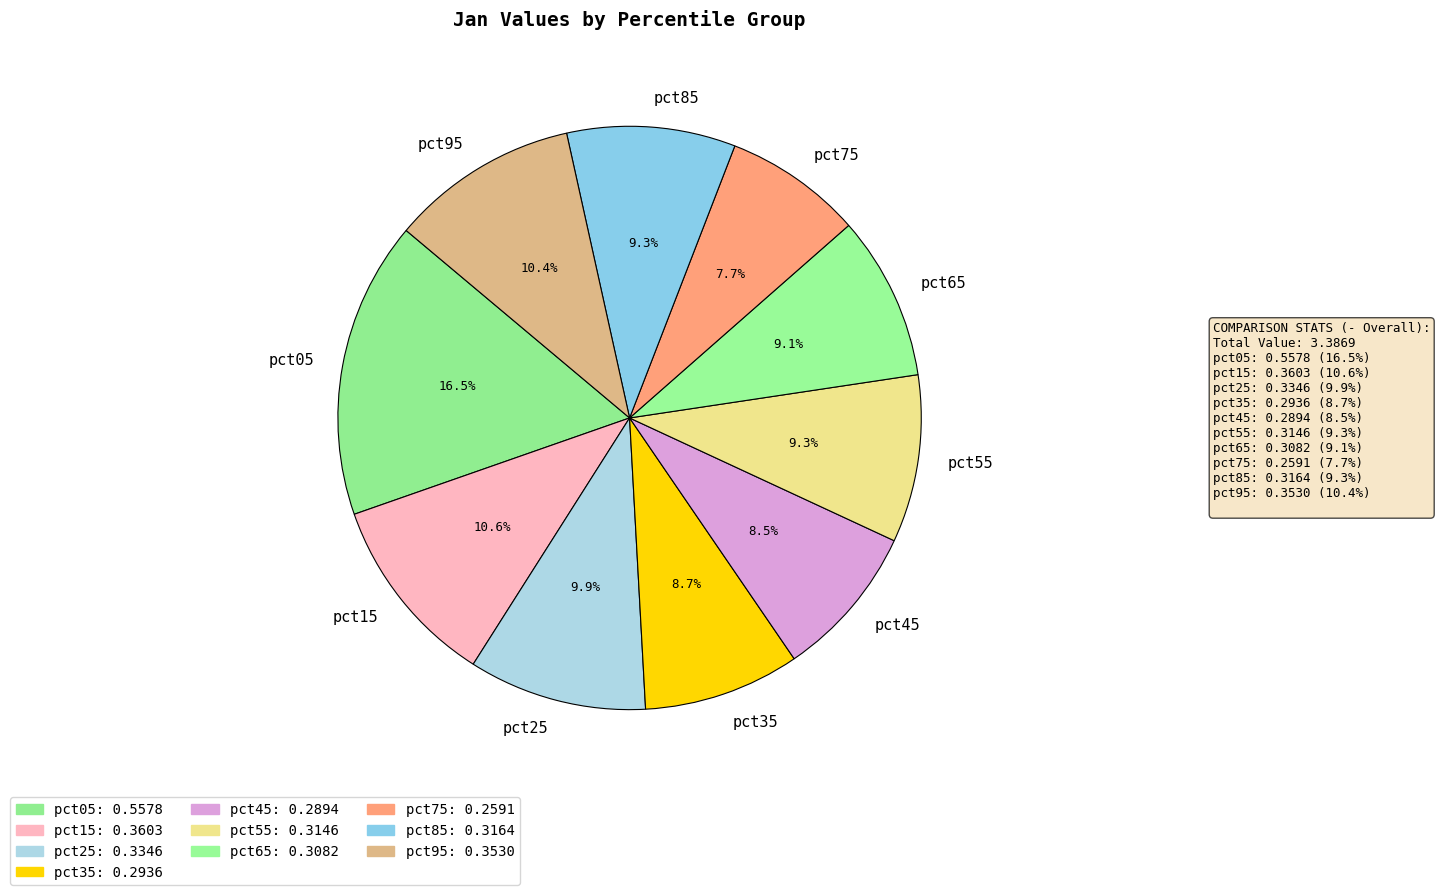

Which category has the smallest portion of the pie?

pct75